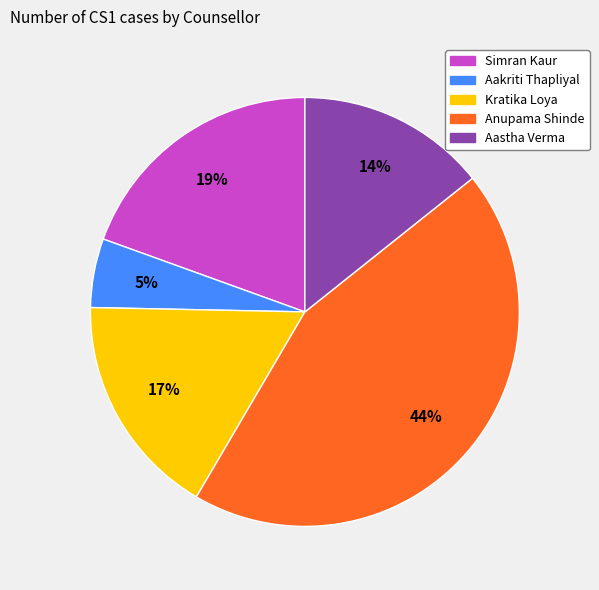

Is there any slice that represents more than half of the pie?

No